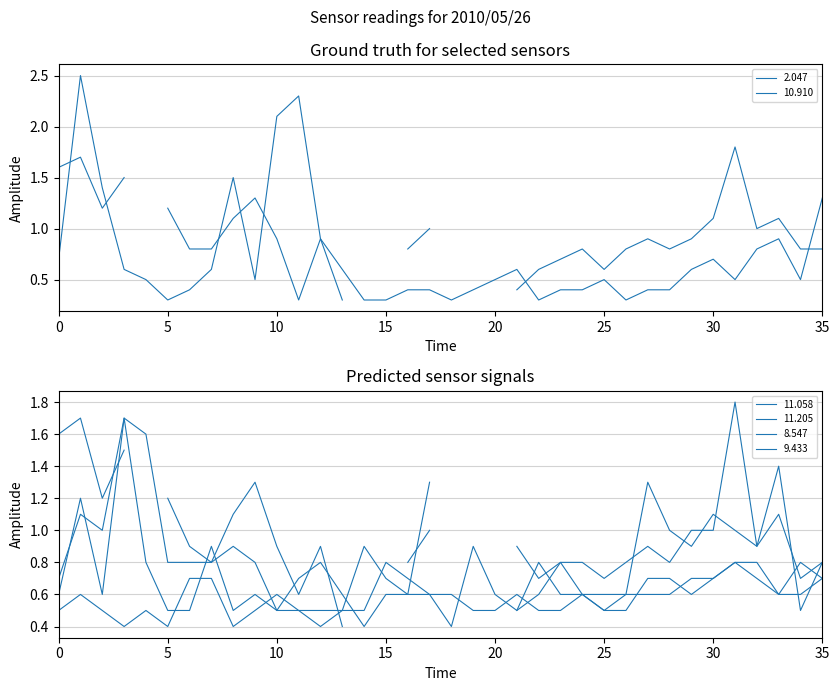

What is the value of the   2.047 point at the 10th from the left?

0.5